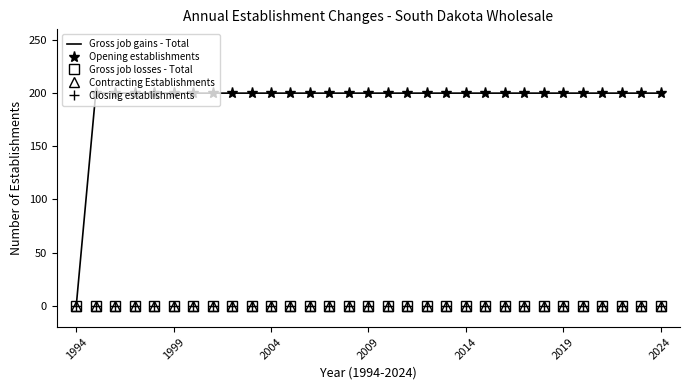

Is the value of Gross job losses - Total at 2002 greater than the value of Gross job gains - Total at 2011?

No